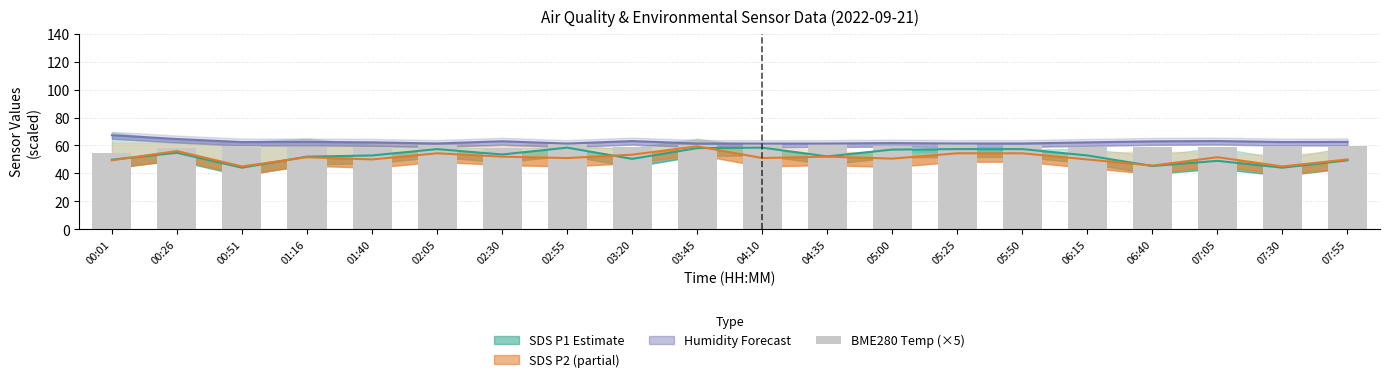

Does the chart contain stacked bars?

No